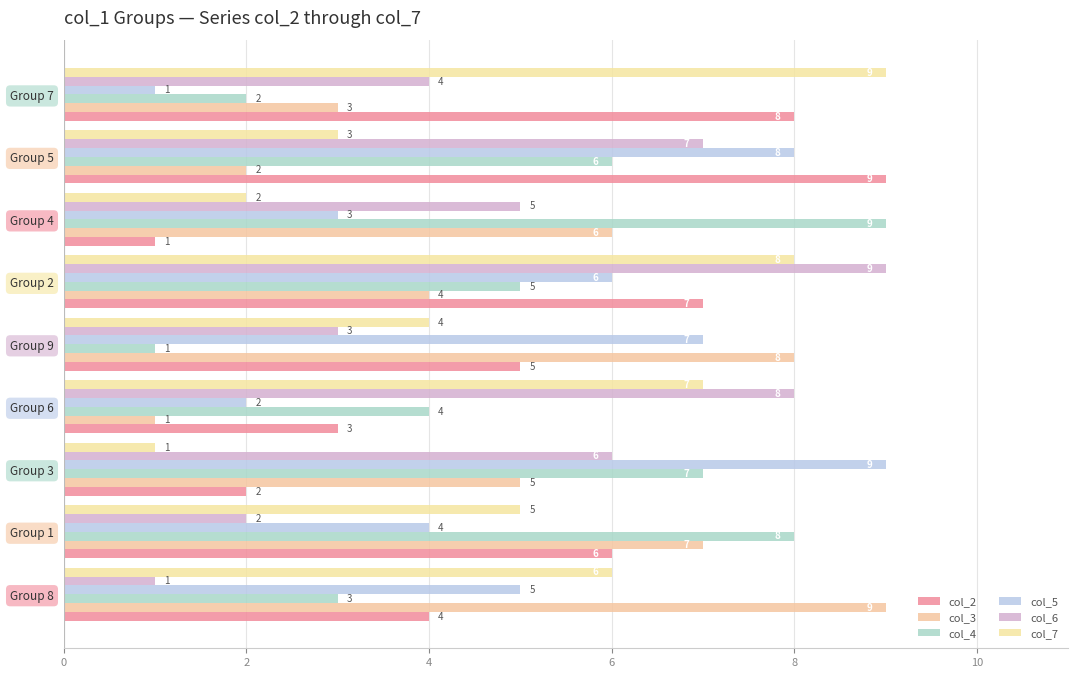

What is the maximum value for col_7?

9